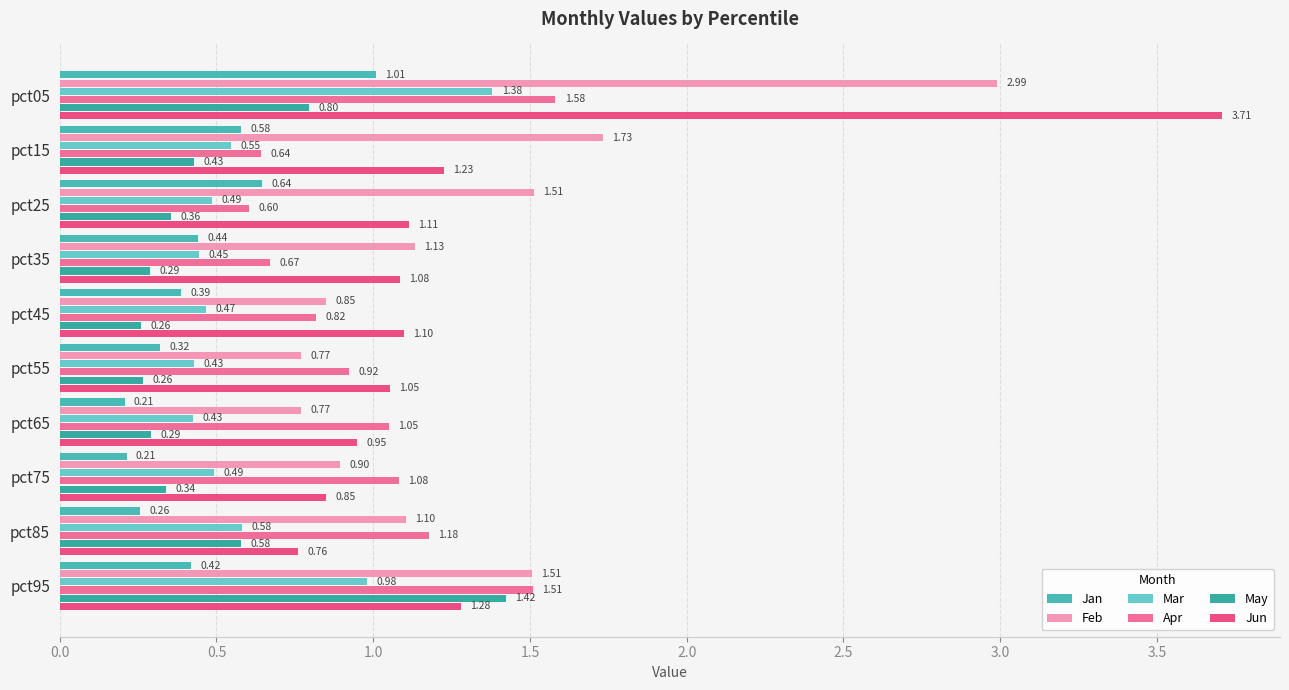

What position from the left is 2.5?

6